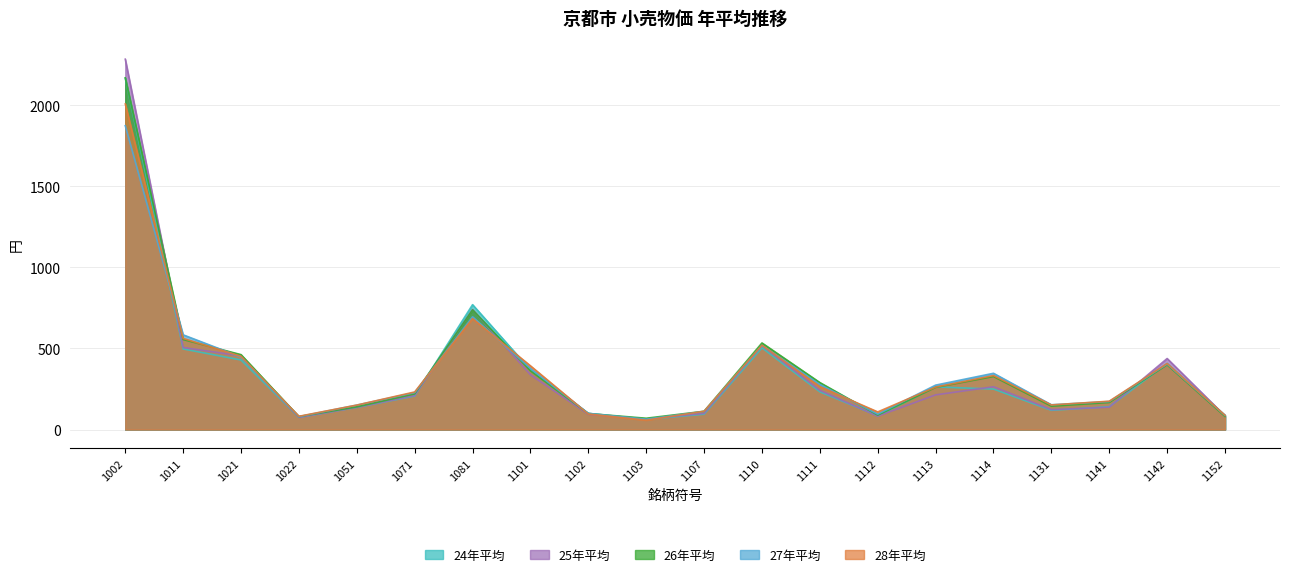

True or false: 25年平均 has more than 0 points higher than both neighbors.

True